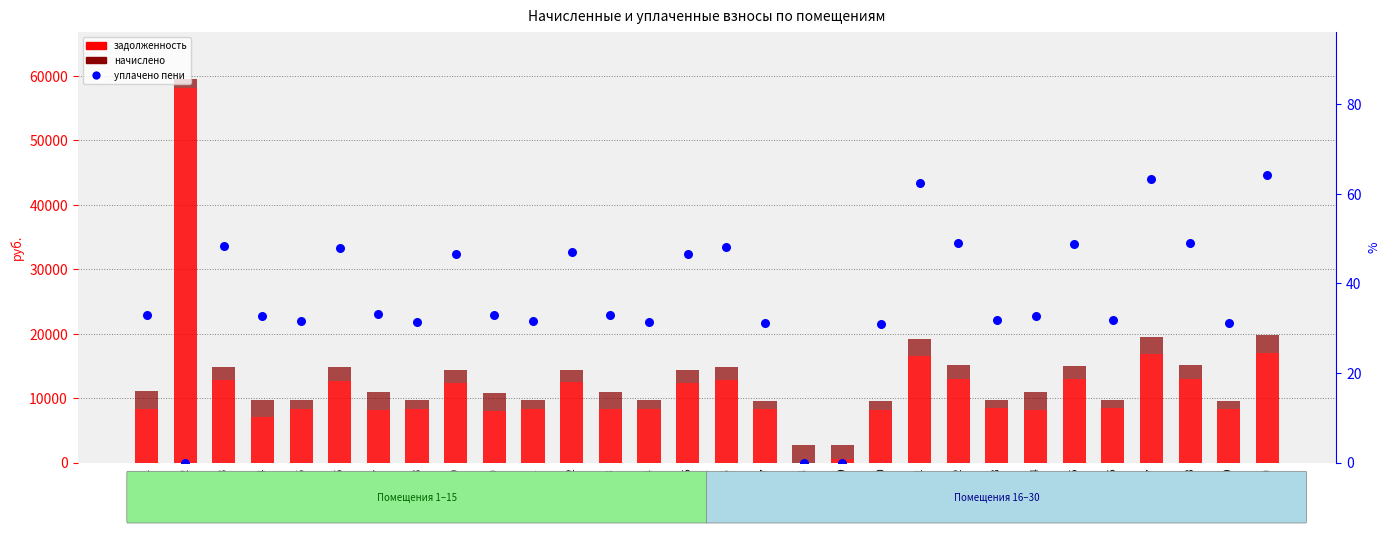

What is the total value across all series at №4?

9818.9